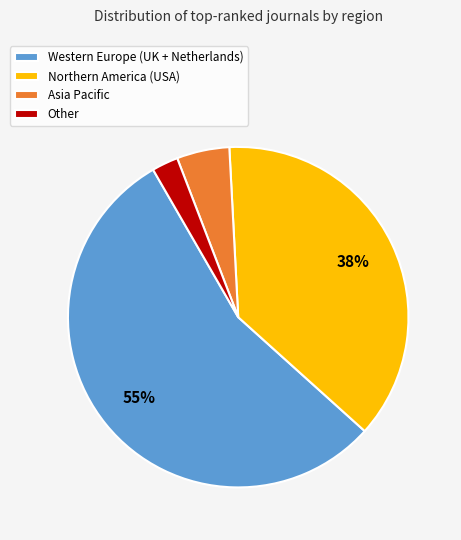

Which has a higher value, Other or Northern America (USA)?

Northern America (USA)